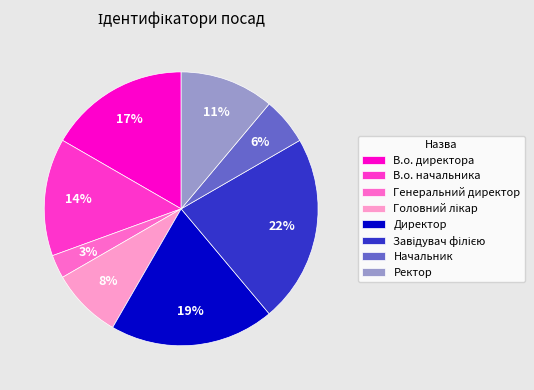

Is it true that Генеральний директор is 3% of the pie?

True